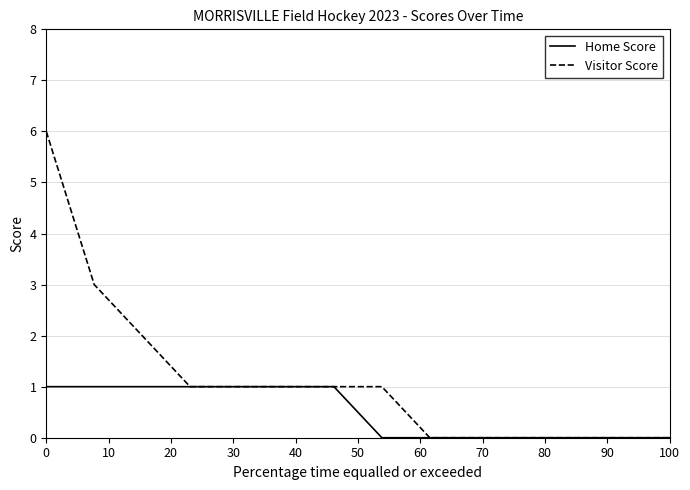

Which series has the widest spread of values?

Visitor Score